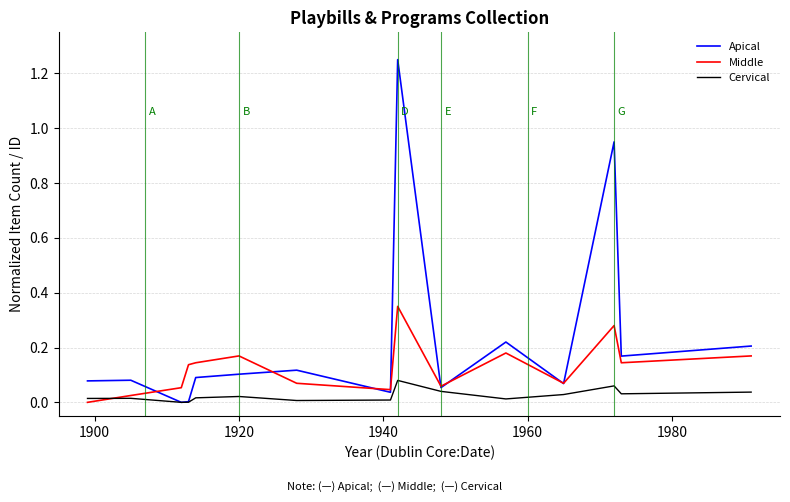

Rank the series by their maximum value, from lowest to highest.

Cervical, Middle, Apical